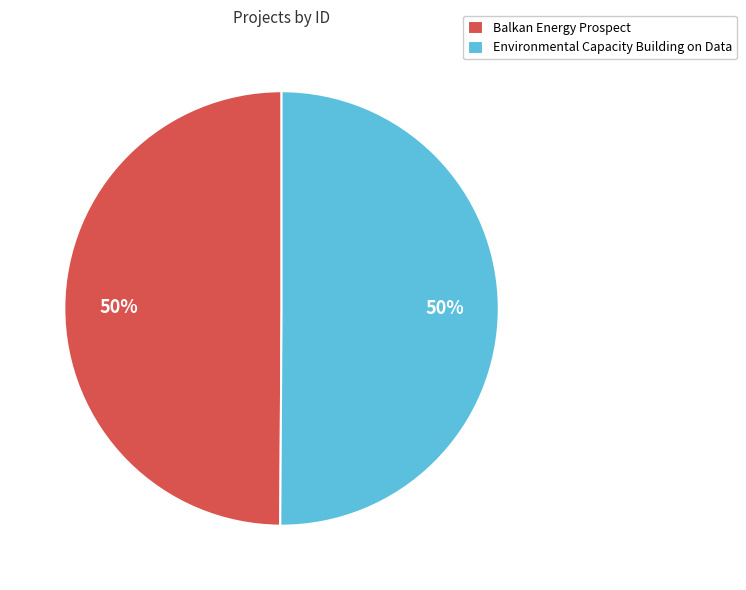

True or false: Balkan Energy Prospect accounts for 50% of the total.

True